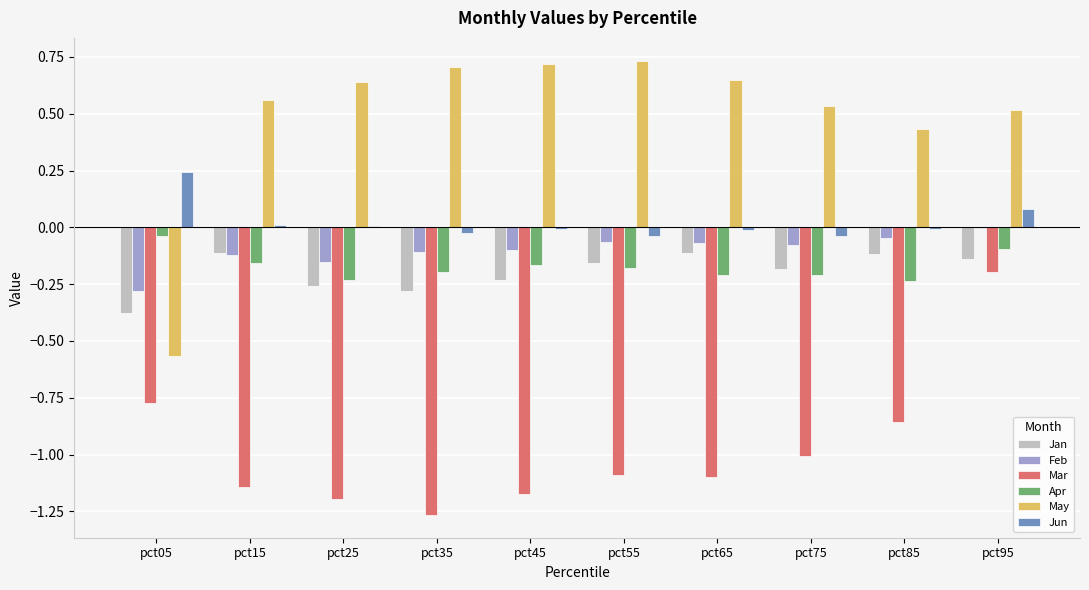

Is it true that Apr equals -0.3 at pct25?

False